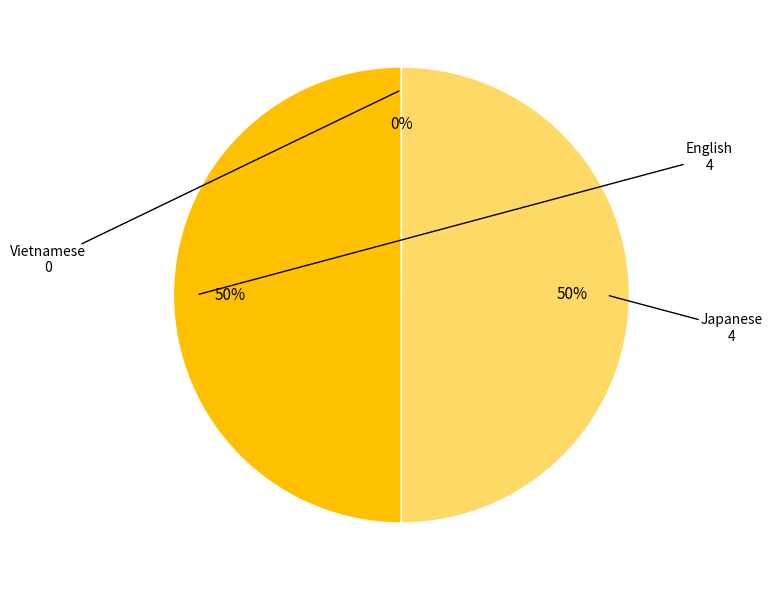

Which category has the biggest portion of the pie?

English